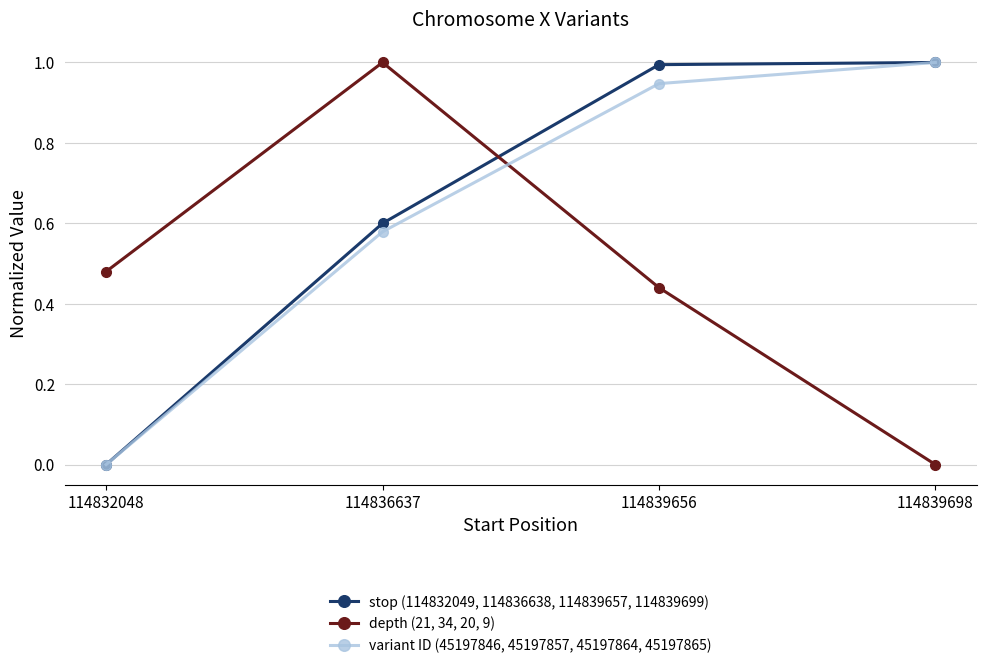

Rank the categories by depth (21, 34, 20, 9) value from highest to lowest.

114836637, 114832048, 114839656, 114839698